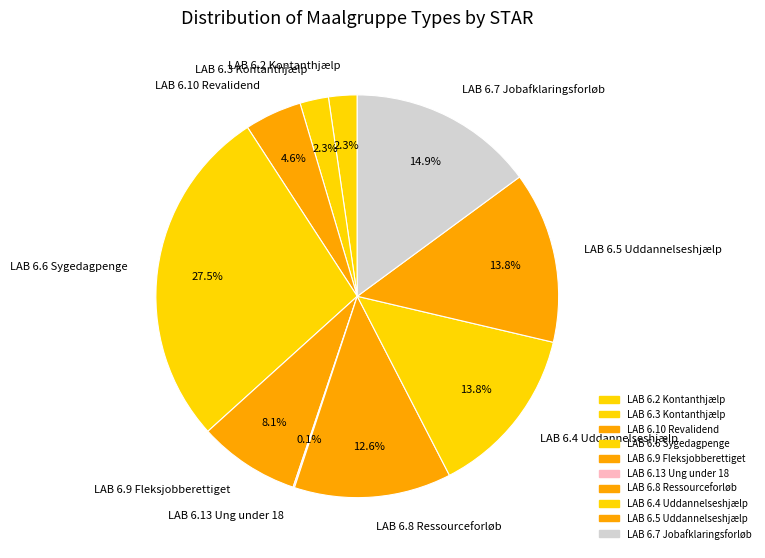

What is the ratio of the value at LAB 6.4 Uddannelseshjælp to the value at LAB 6.7 Jobafklaringsforløb?

0.9